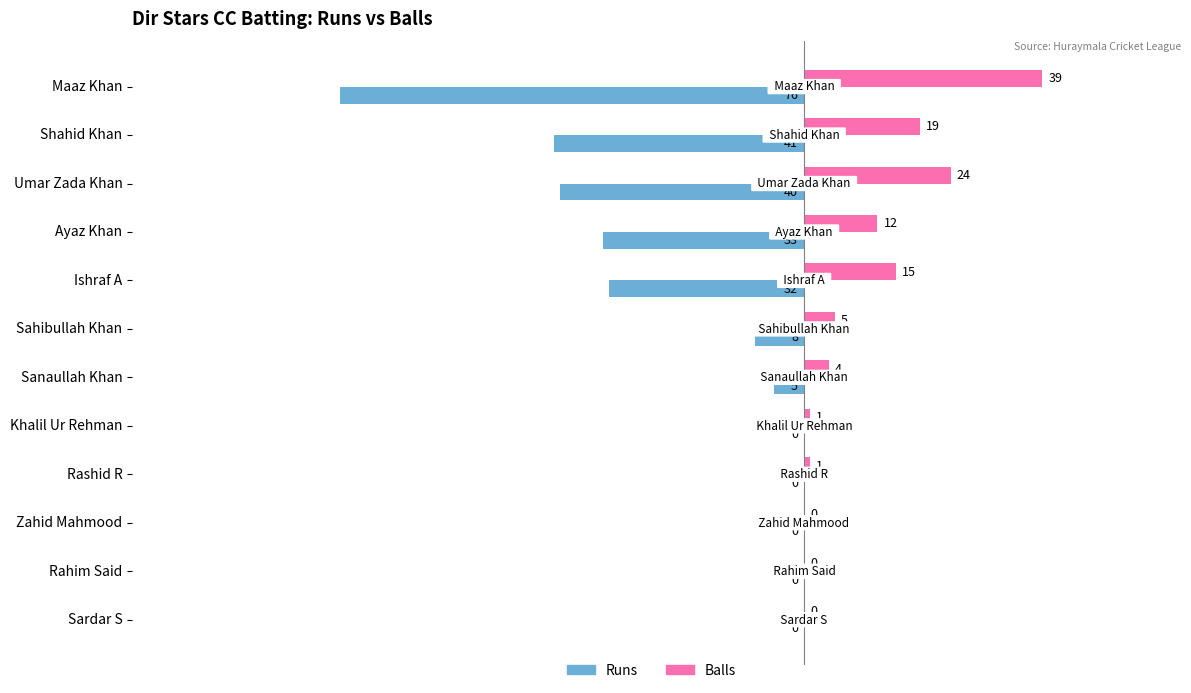

Which series has the largest total across all categories?

Balls